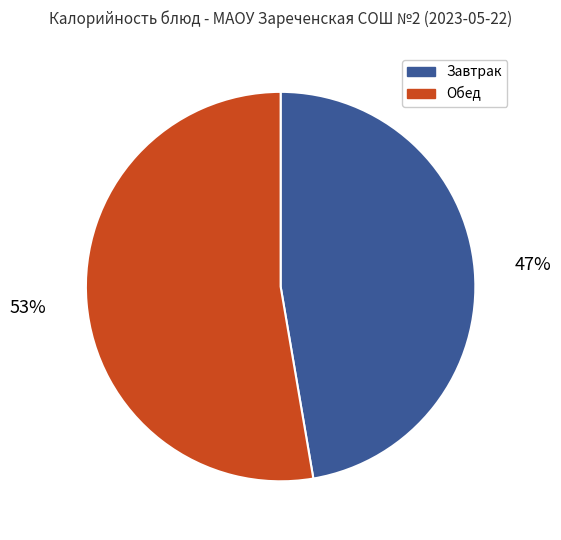

Does any single category account for the majority?

Yes